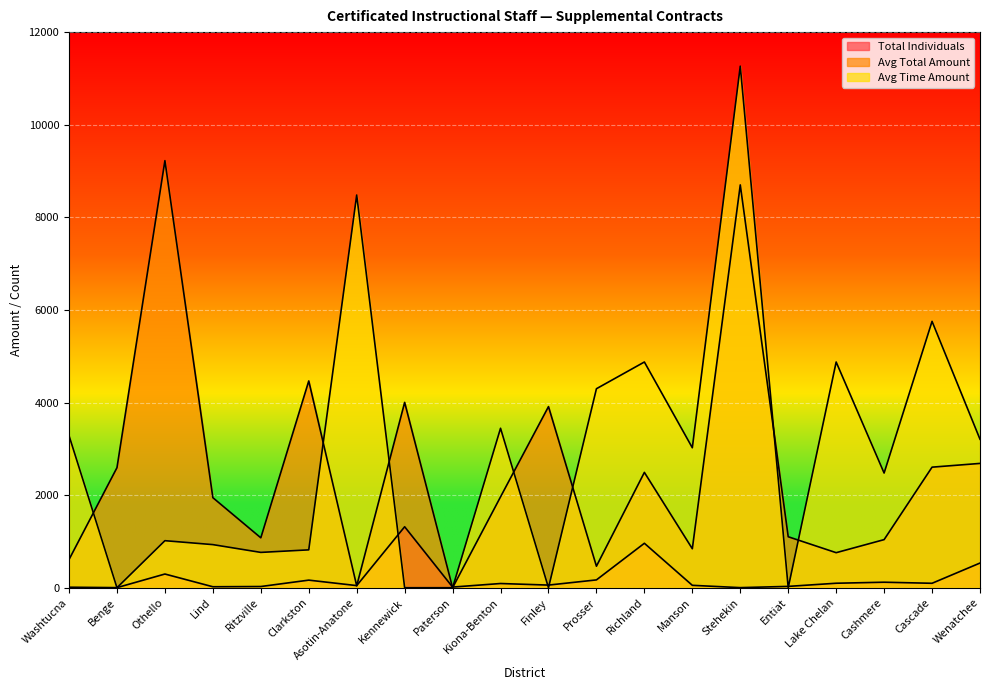

List the series in order of their peak value, highest first.

Avg Time Amount, Avg Total Amount, Total Individuals